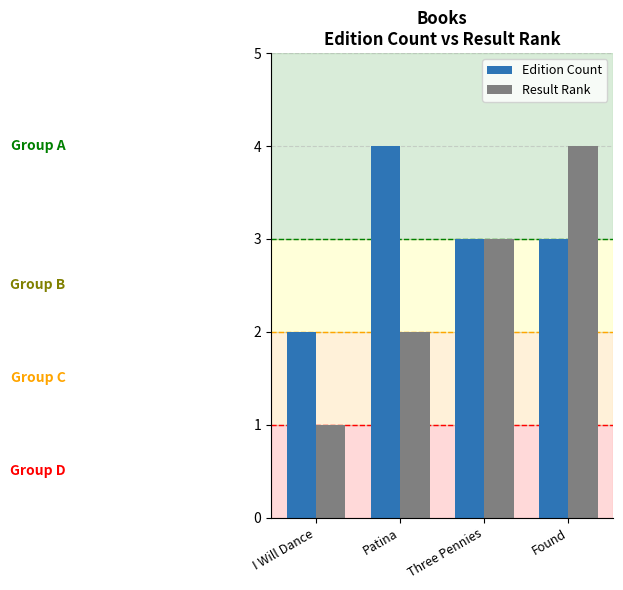

Rank the series at I Will Dance from highest to lowest value.

Edition Count, Result Rank